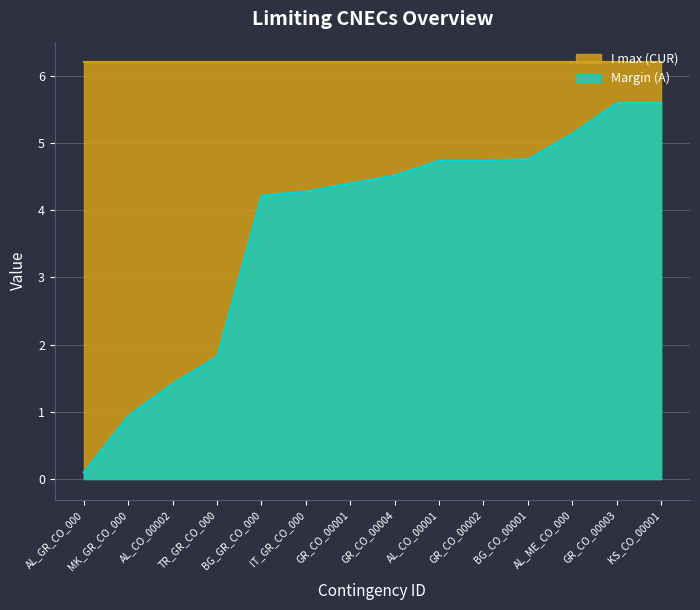

What is the difference between the maximum and minimum values in the Margin (A) series?

5.5